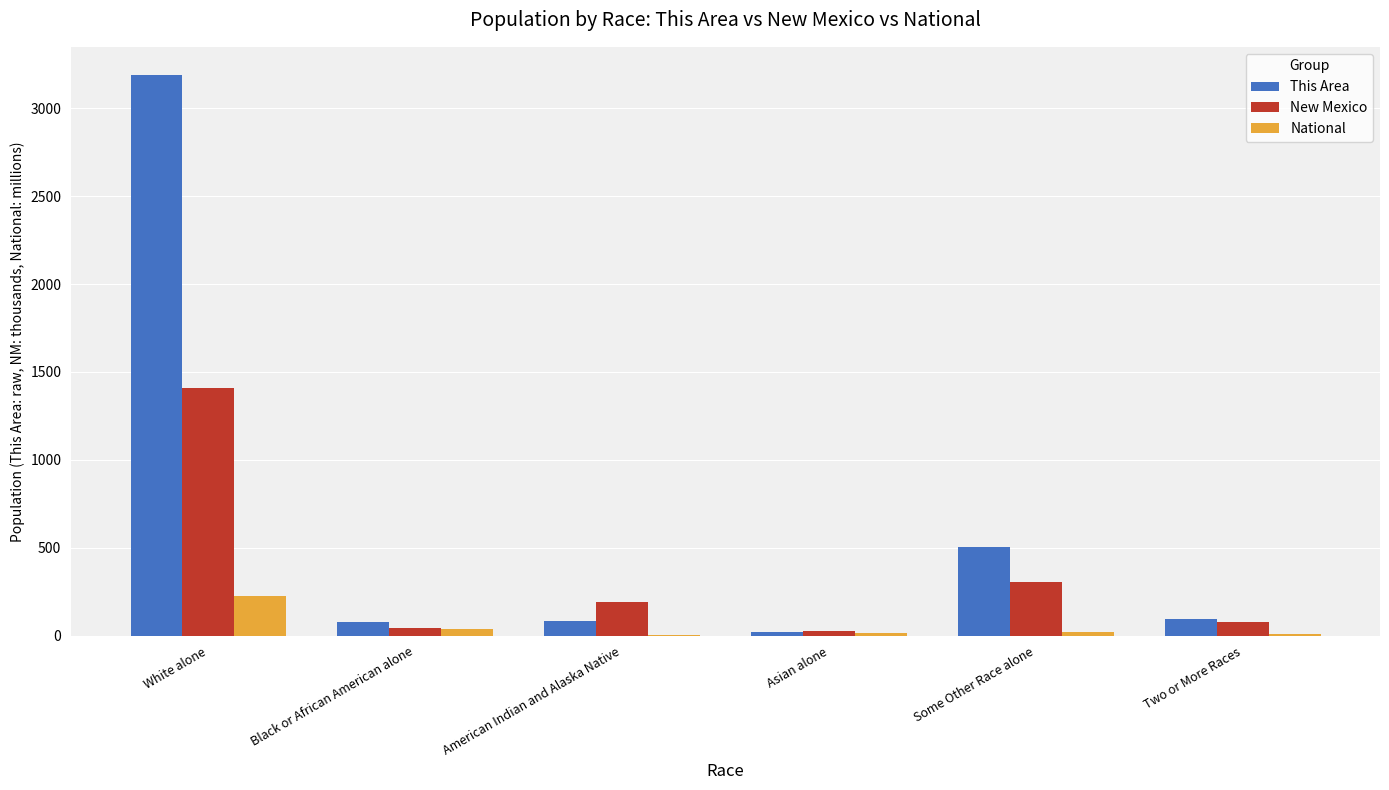

Where is National nearest to the value 113?

Black or African American alone